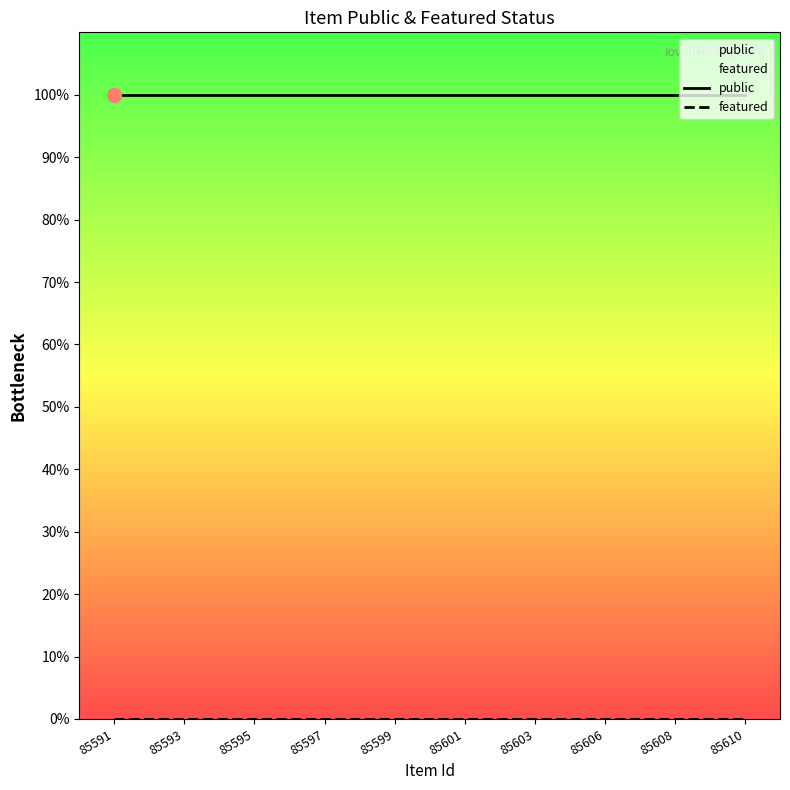

At how many categories does at least one series exceed 0?

10